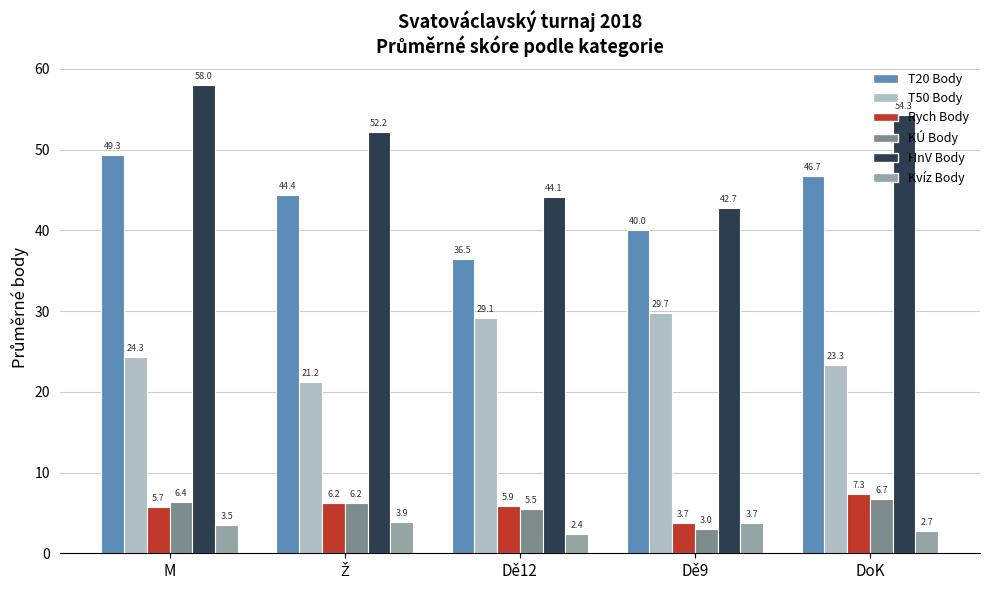

What position from the right is M?

5